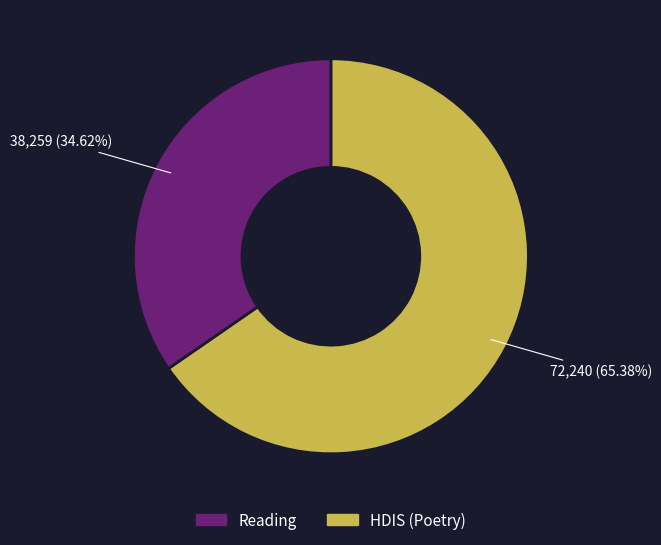

How many slices are in this pie chart?

2